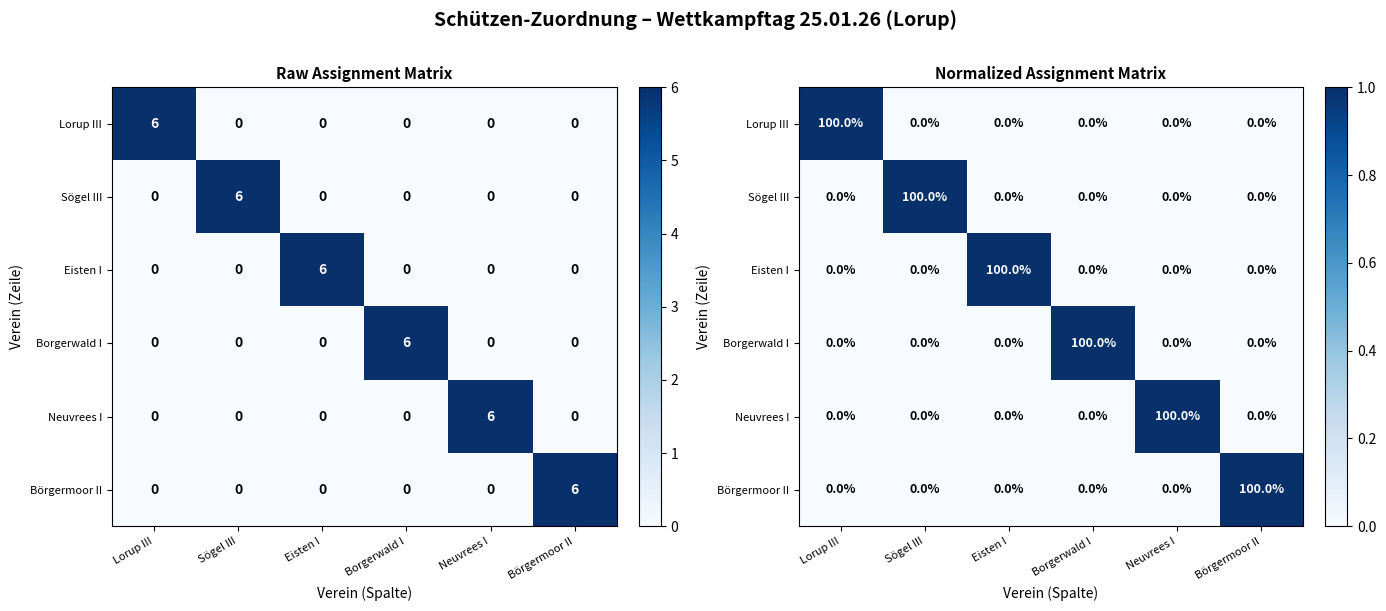

At how many categories does at least one series exceed 0?

6